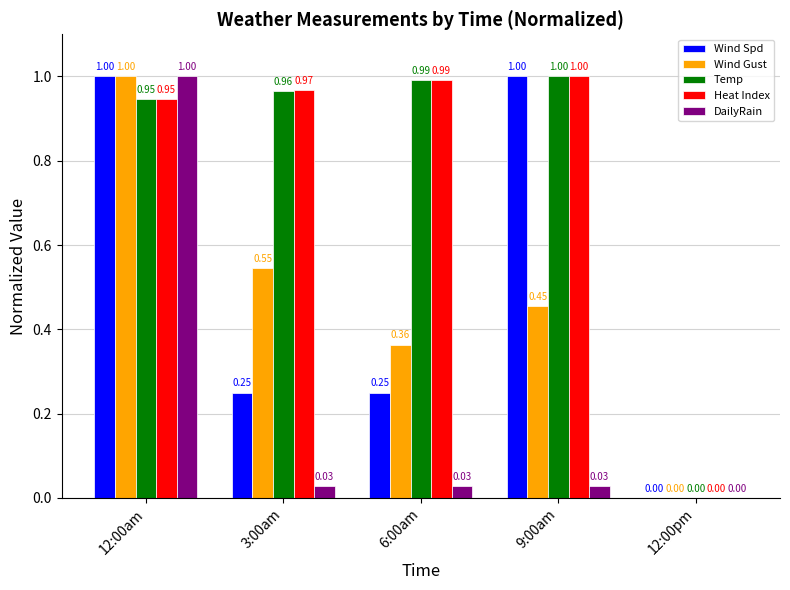

Are the bars horizontal?

No